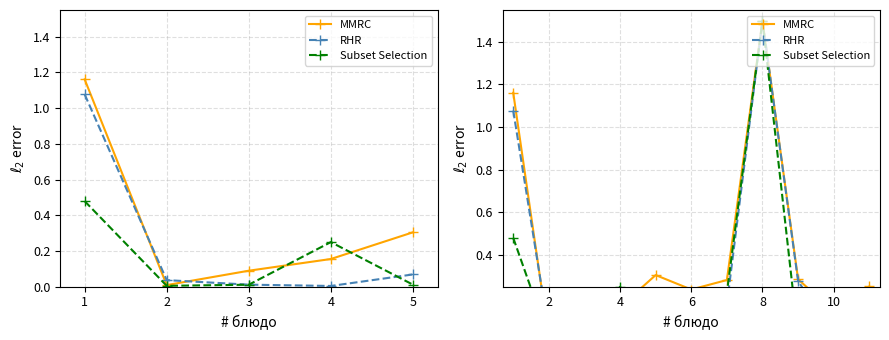

In MMRC, how many points are higher than both neighbors (excluding endpoints)?

2